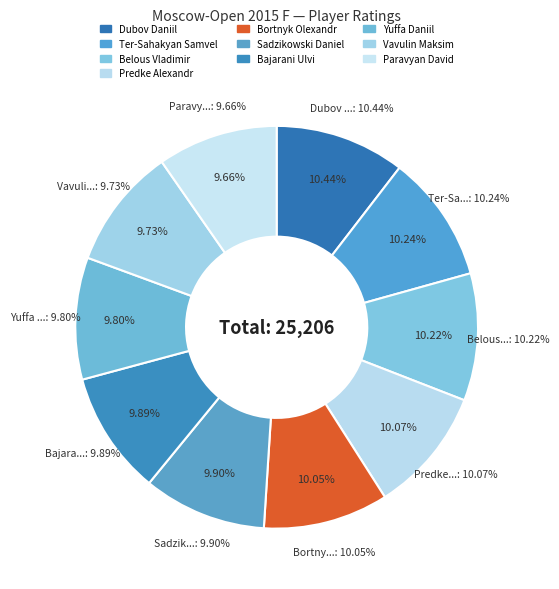

True or false: Bajarani Ulvi accounts for 1% of the total.

False